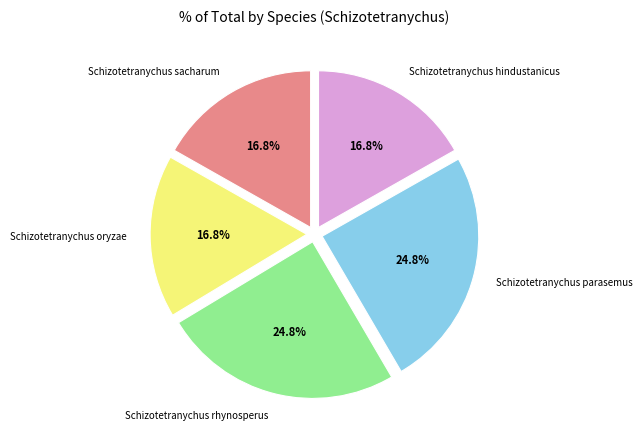

Is there any slice that represents more than half of the pie?

No